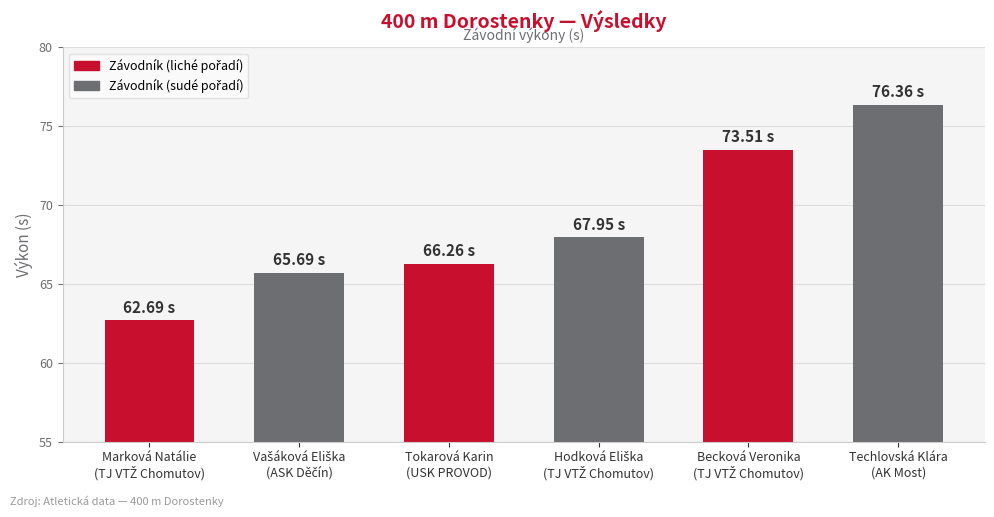

Reading left to right, list all the values displayed in this chart.

62.7	65.7	66.3	68.0	73.5	76.4